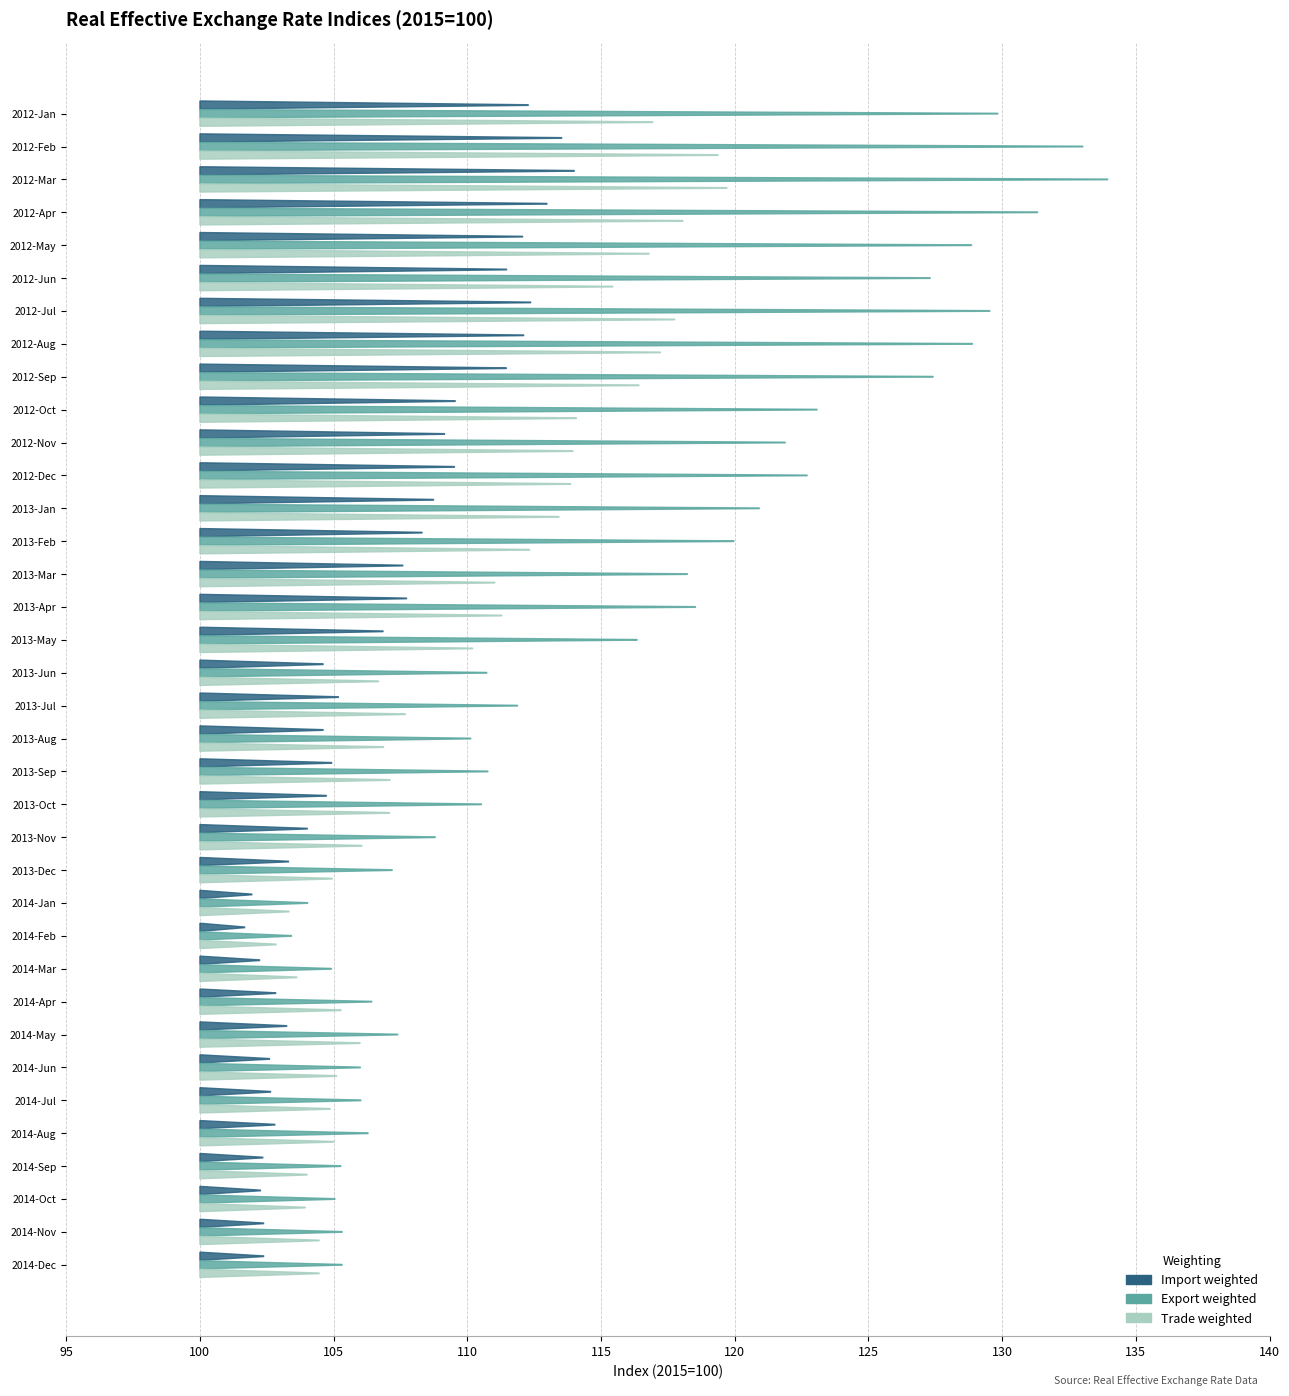

How many bars are there in each group?

3